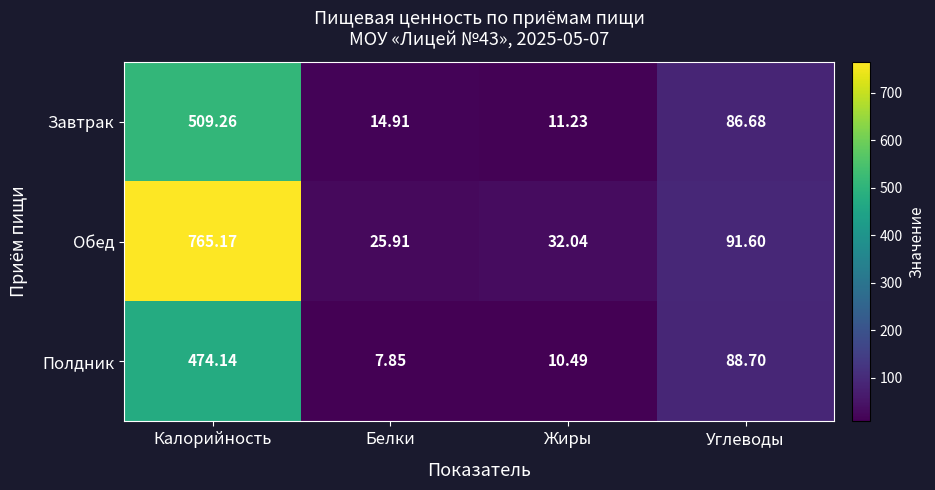

Which series changed the most between Калорийность and Белки?

Обед